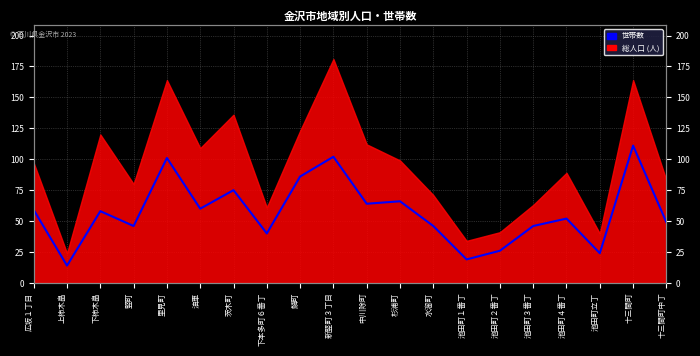

How many lines are shown in the chart?

1